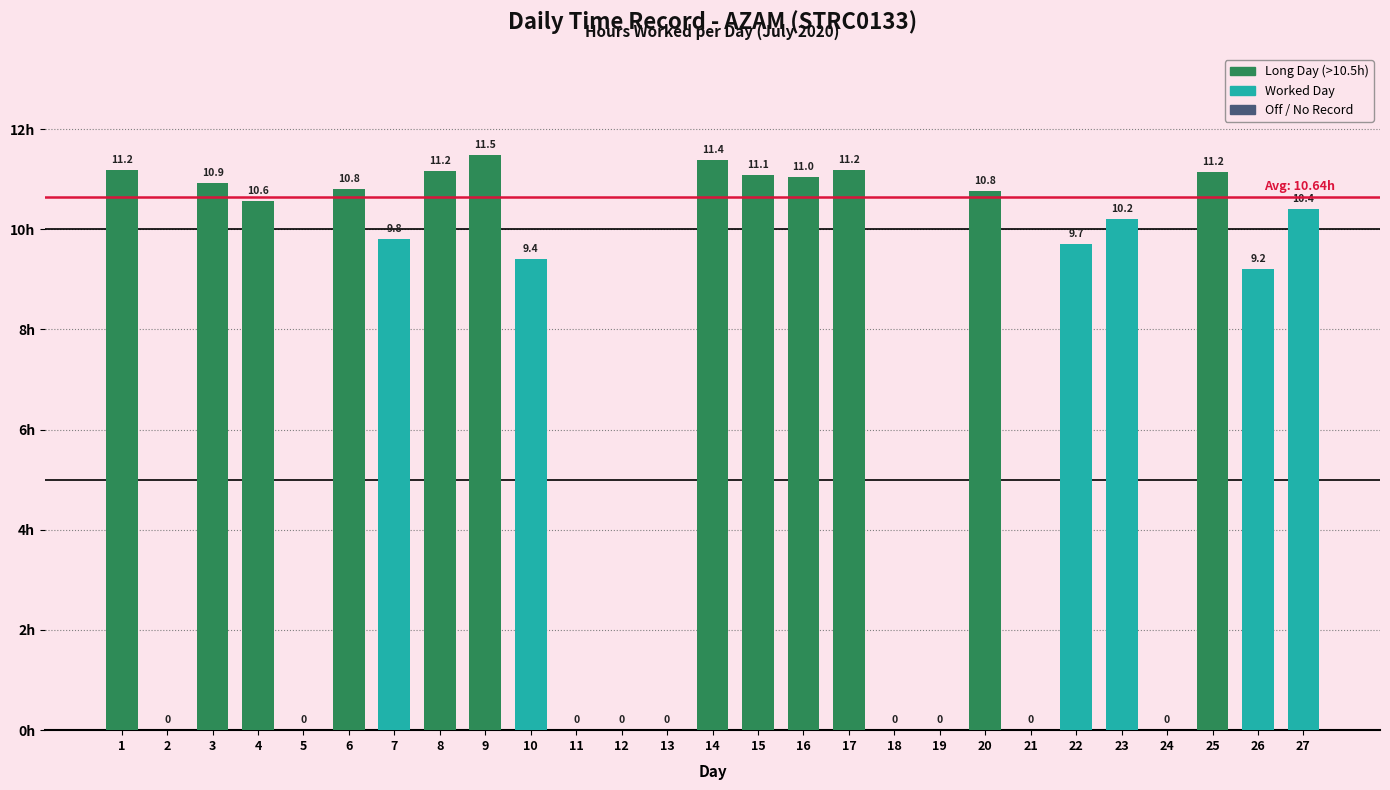

What is the sum of all values?

191.4